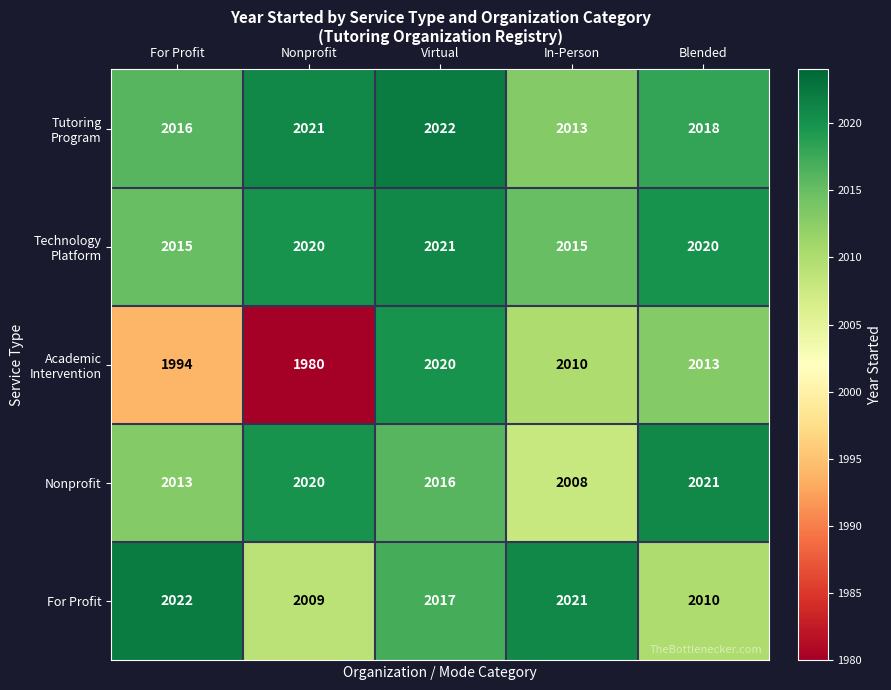

What is the difference between the highest and lowest values at Blended?

11